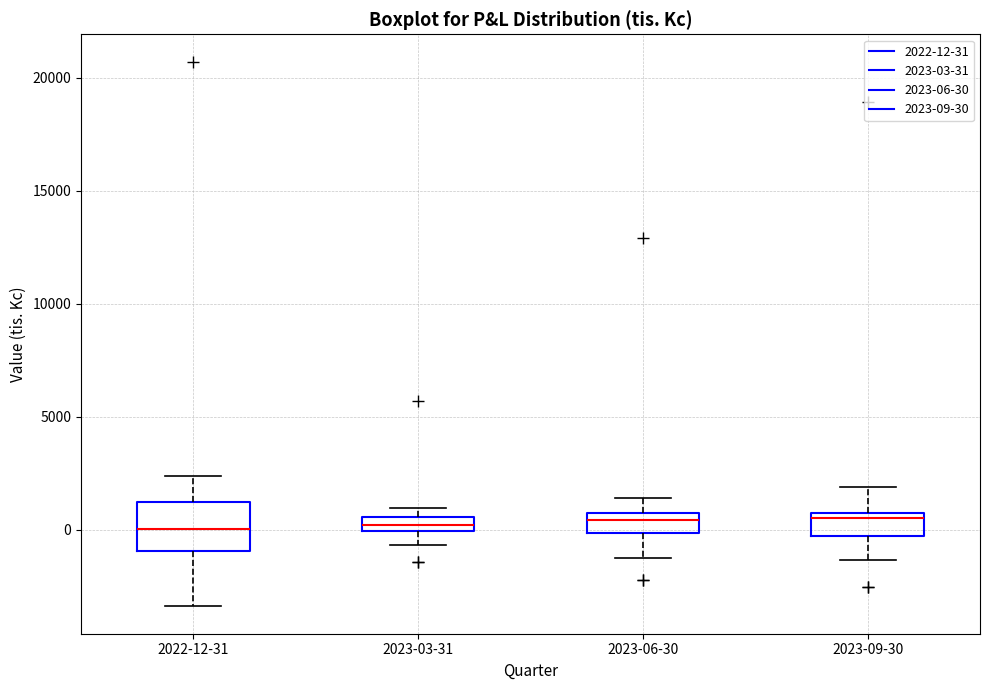

Which box is the tallest, from its lower edge to its upper edge?

2022-12-31